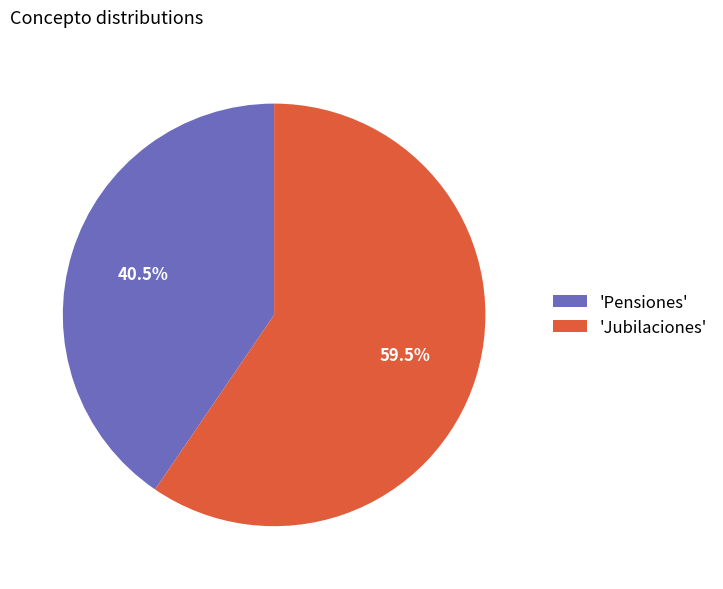

Which slice is the largest?

'Jubilaciones'